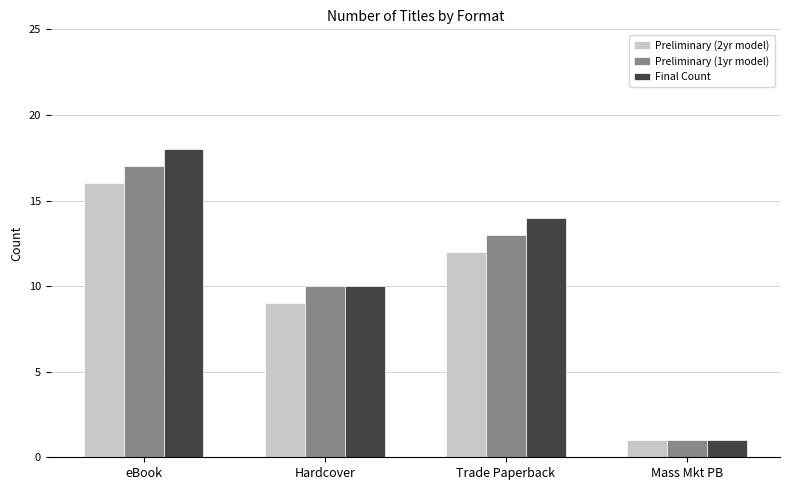

What are all the series names shown in the legend?

Preliminary (2yr model), Preliminary (1yr model), Final Count